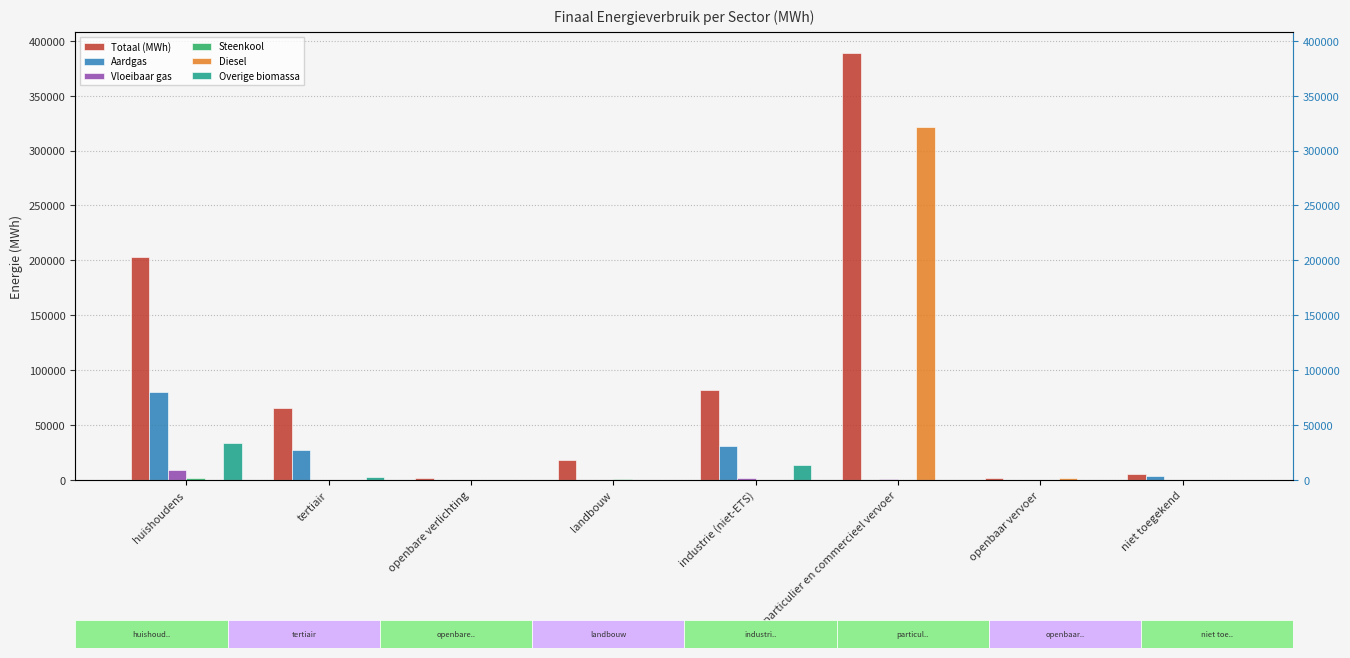

Reading left to right, what are all the values shown in this chart?

Totaal (MWh): 203491.7	65831.0	1625.9	18323.8	81987.3	388539.1	1699.6	5129.2
Aardgas: 80225.1	27136.2	0.0	238.5	31332.5	32.0	0.0	3698.3
Vloeibaar gas: 9444.2	407.0	0.0	49.4	1806.7	1154.0	0.0	0.0
Steenkool: 1997.5	0.0	0.0	589.6	40.0	0.0	0.0	0.0
Diesel: 0.0	0.0	0.0	0.0	0.0	321055.2	1627.2	0.0
Overige biomassa: 33589.8	2291.5	0.0	0.0	13519.7	0.0	0.0	0.0